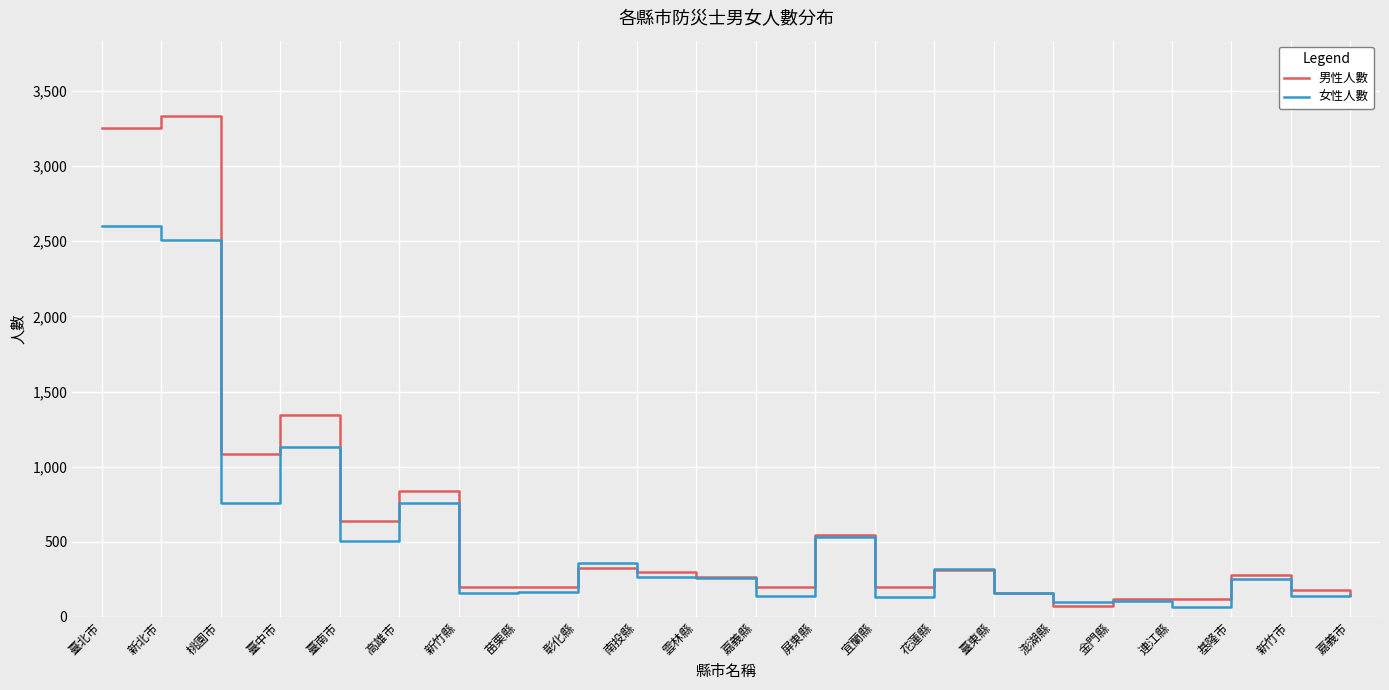

Rank the series at 臺南市 from lowest to highest value.

女性人數, 男性人數